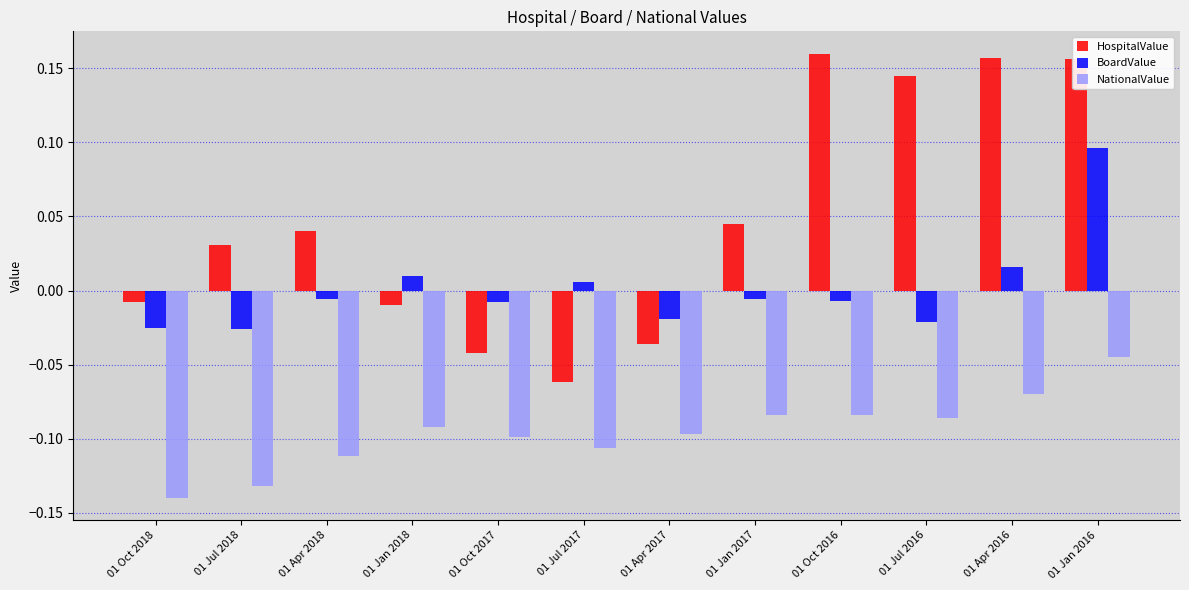

Is it true that NationalValue equals -0.1 at 01 Oct 2017?

True